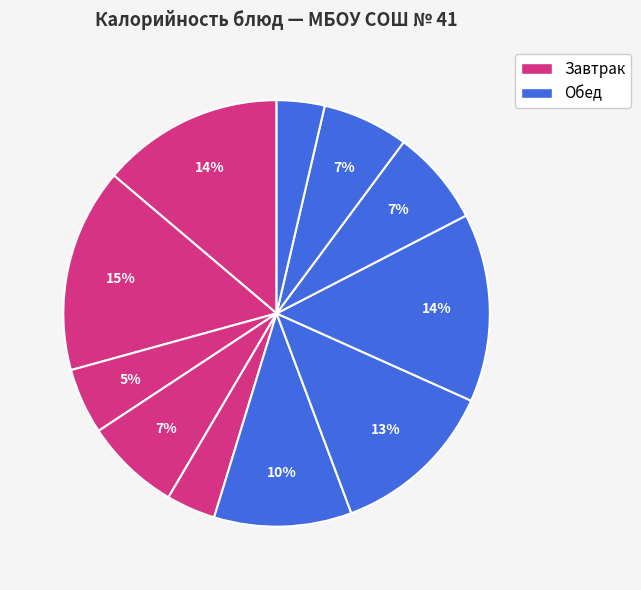

Is there a majority slice in this chart?

No